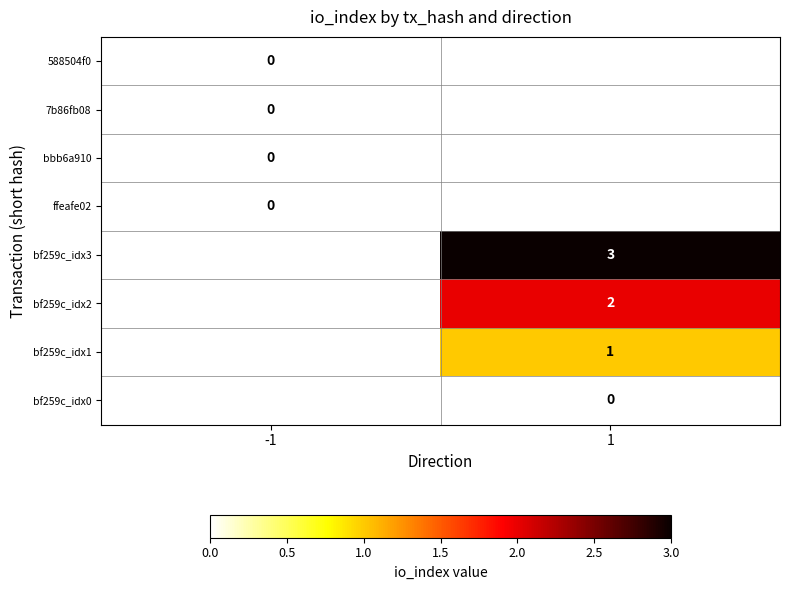

Is it true that bf259c_idx3 equals 3 at 1?

True